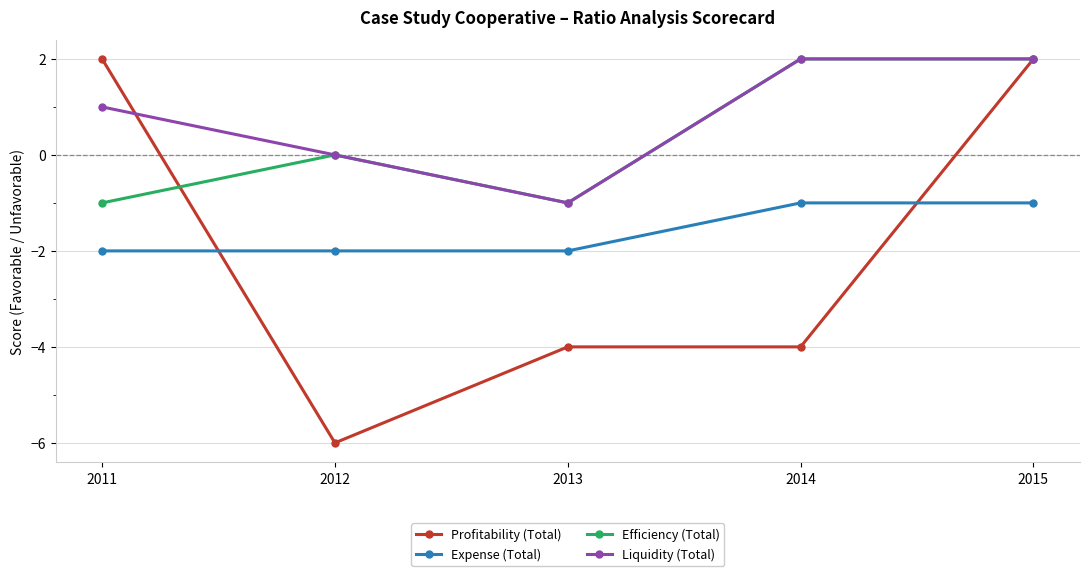

What is the value of the Profitability (Total) point at the 3rd from the left?

-4